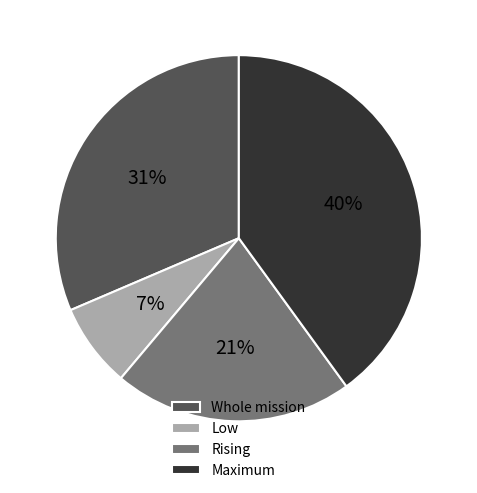

What is the largest slice in the pie chart?

Maximum